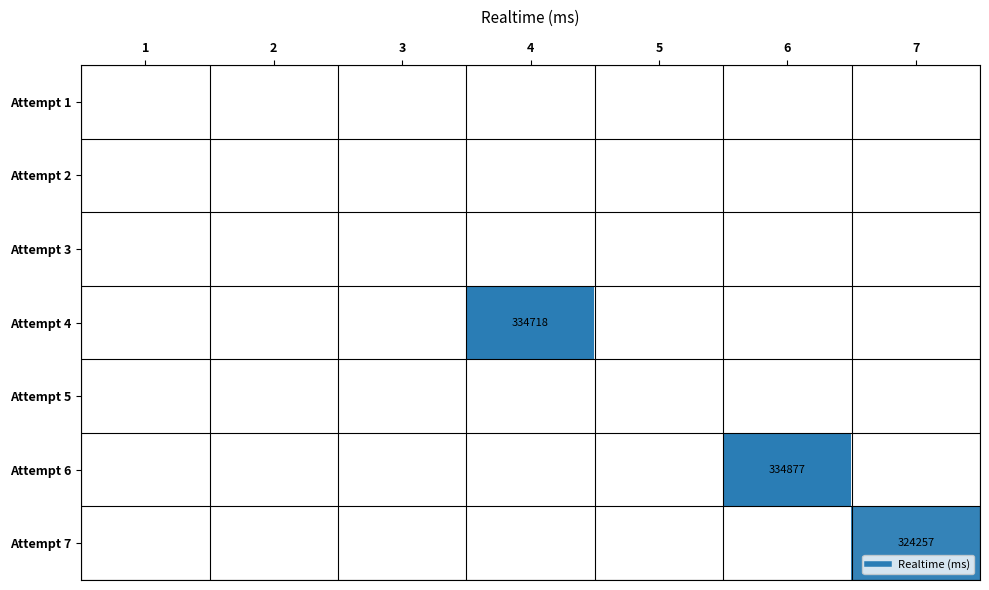

The value of Attempt 7 at 3 is 167013. True or false?

False